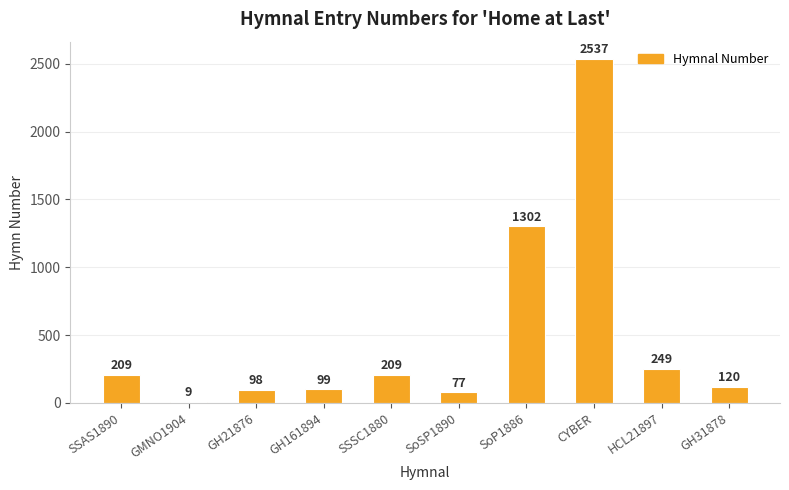

What is the value of the 9th bar from the left?

249